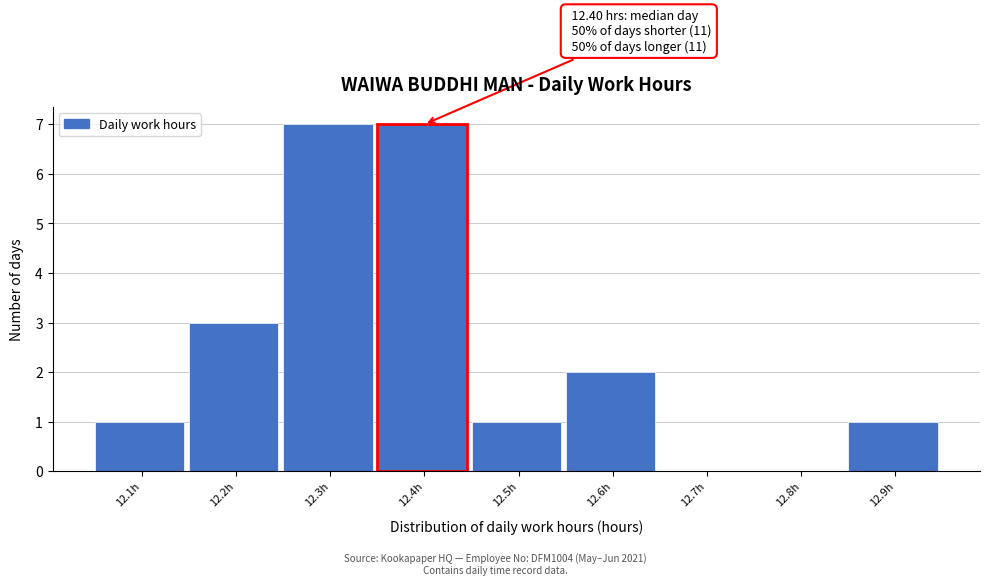

Reading right to left, transcribe all the data shown in this chart.

12.9h=1	12.8h=0	12.7h=0	12.6h=2	12.5h=1	12.4h=7	12.3h=7	12.2h=3	12.1h=1